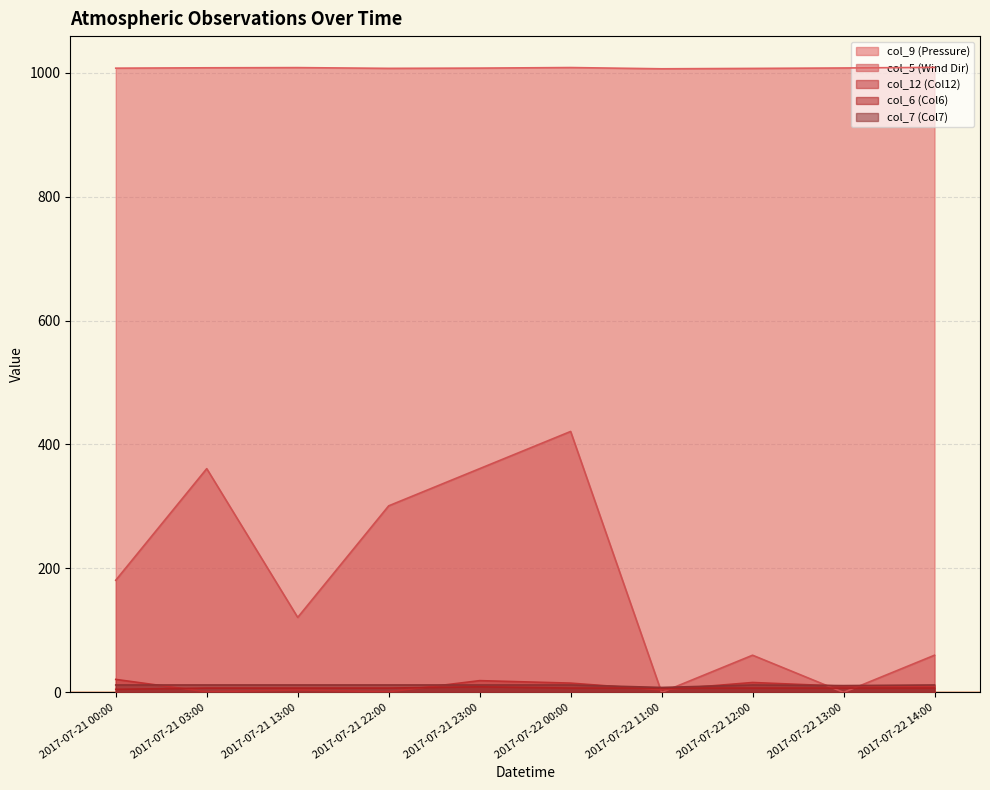

What is the total value across all series at 2017-07-21 03:00?

1388.7